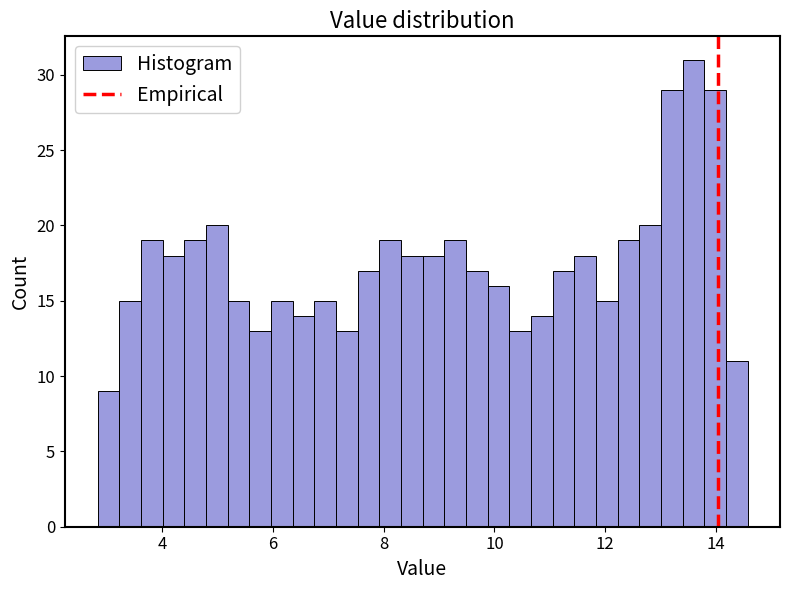

Around what value on the x-axis is the tallest bar? Give the approximate position of its centre, as read against the axis.

13.6